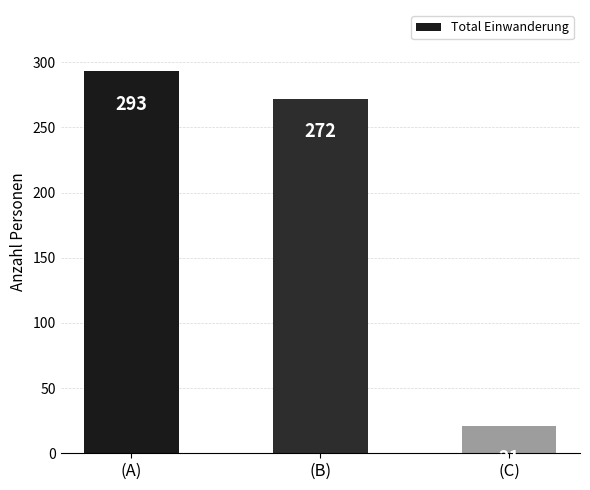

Reading right to left, extract all data points from this chart.

21	272	293